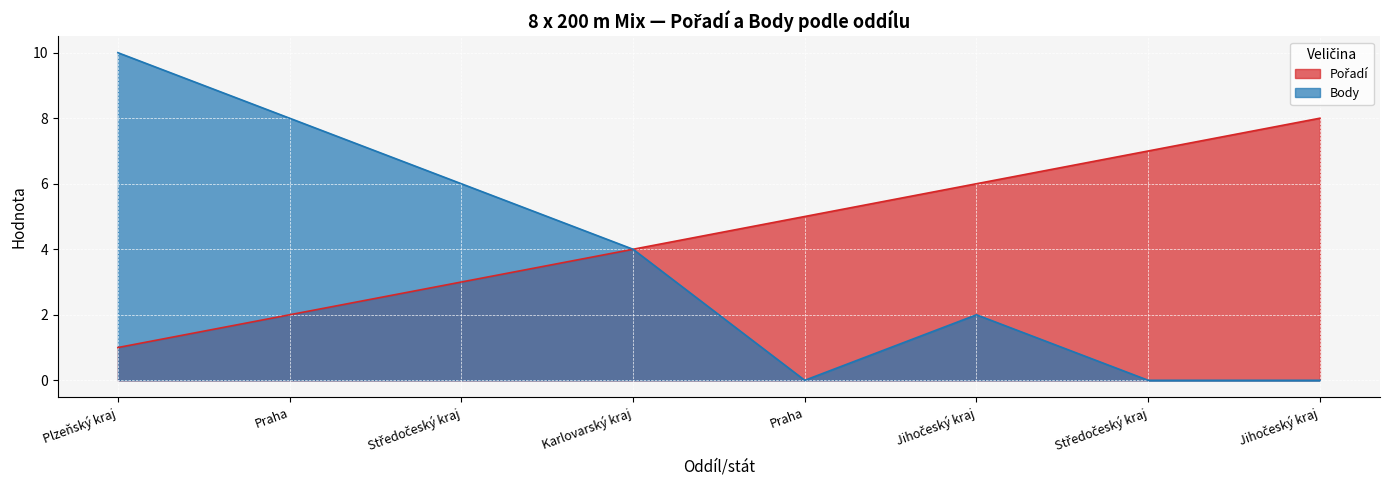

List the labels in order of Body value, smallest first.

Praha, Středočeský kraj, Jihočeský kraj, Jihočeský kraj, Karlovarský kraj, Středočeský kraj, Praha, Plzeňský kraj